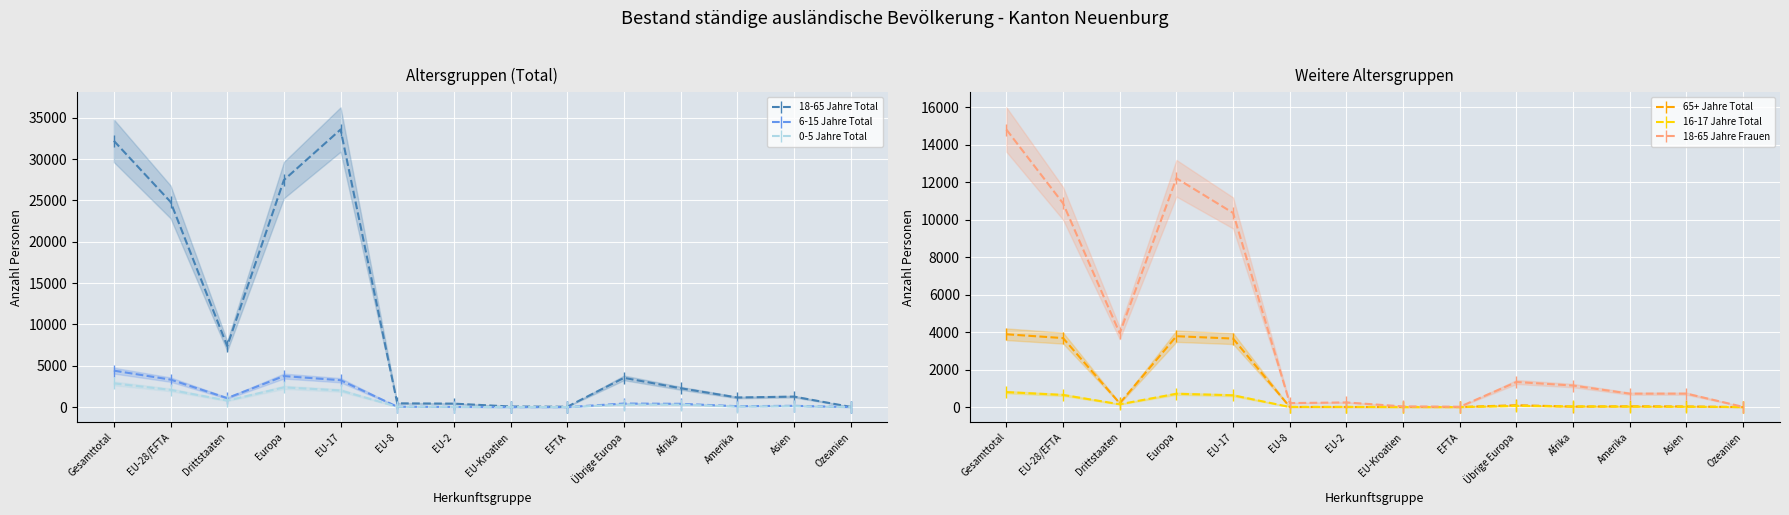

True or false: 18-65 Jahre Total has more than 1 interior local peaks.

True